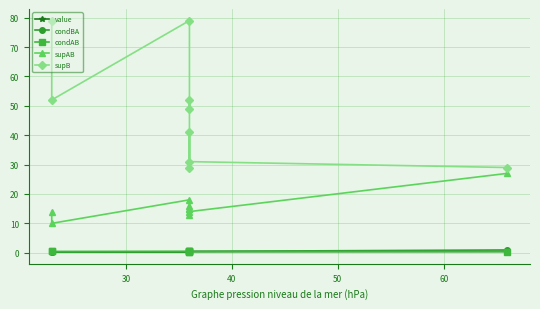

Is it true that condBA equals 0.5 at 30?

True